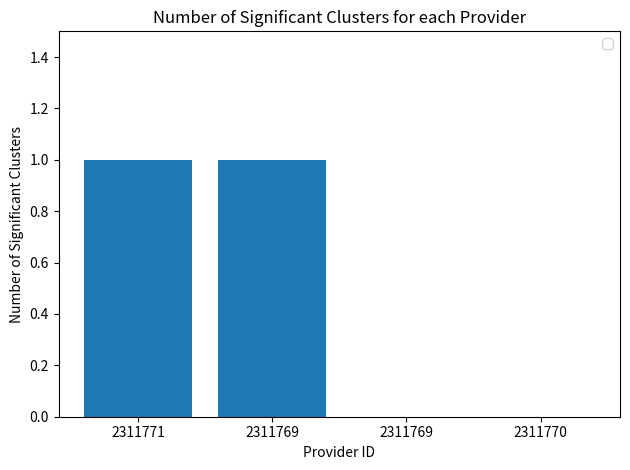

List the labels in order of value, largest first.

2311771, 2311769, 2311769, 2311770